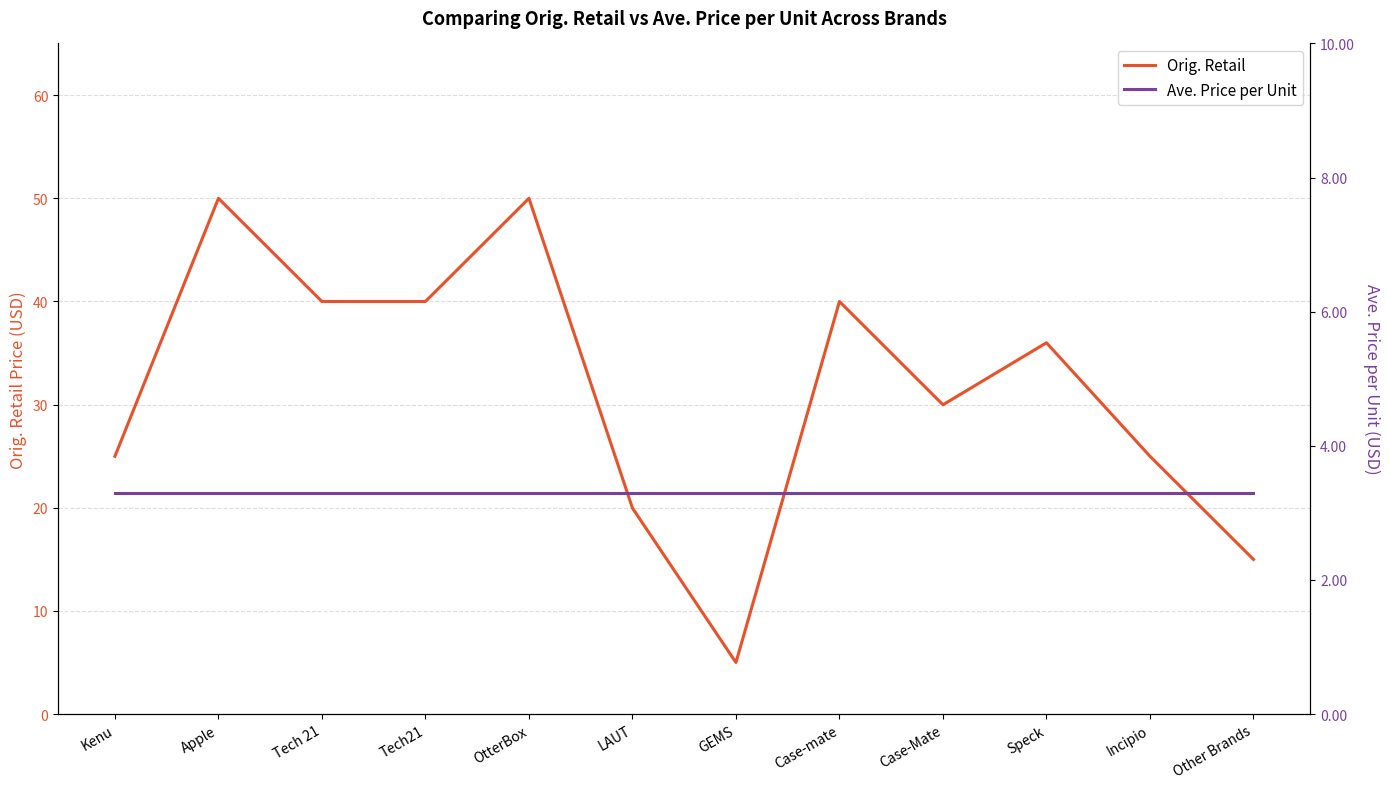

What value does the Orig. Retail series have at Incipio?

25.0